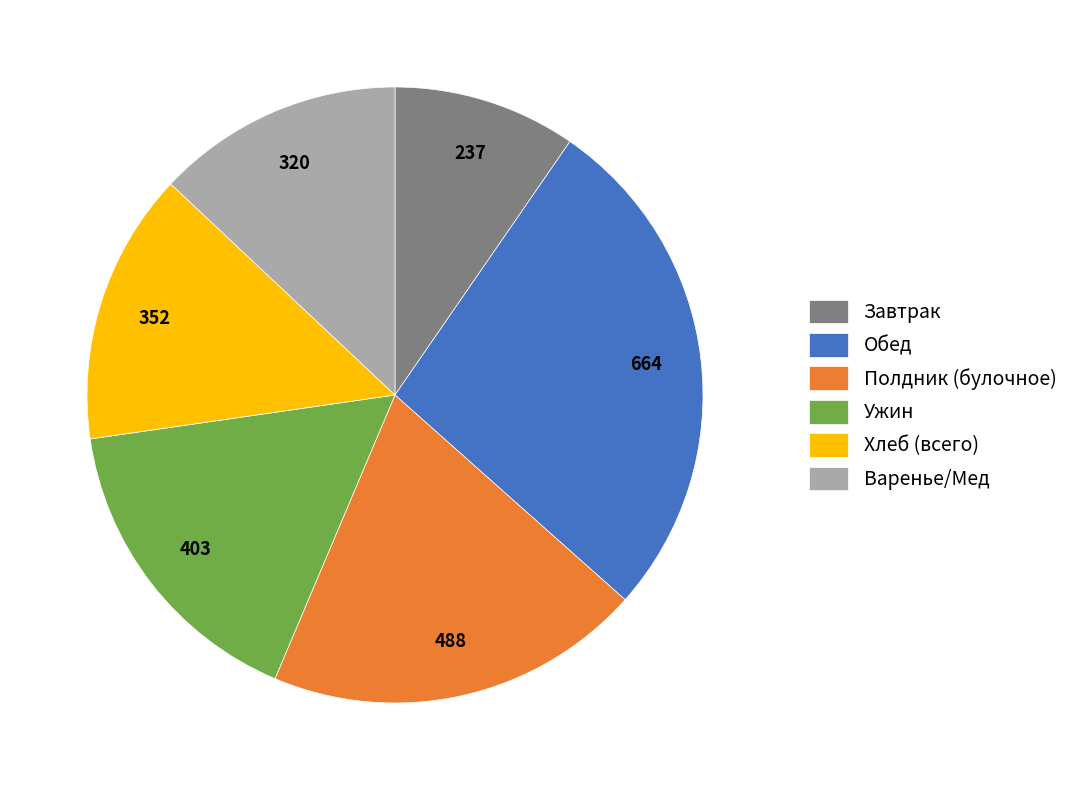

Rank the categories by value from highest to lowest.

Обед, Полдник (булочное), Ужин, Хлеб (всего), Варенье/Мед, Завтрак